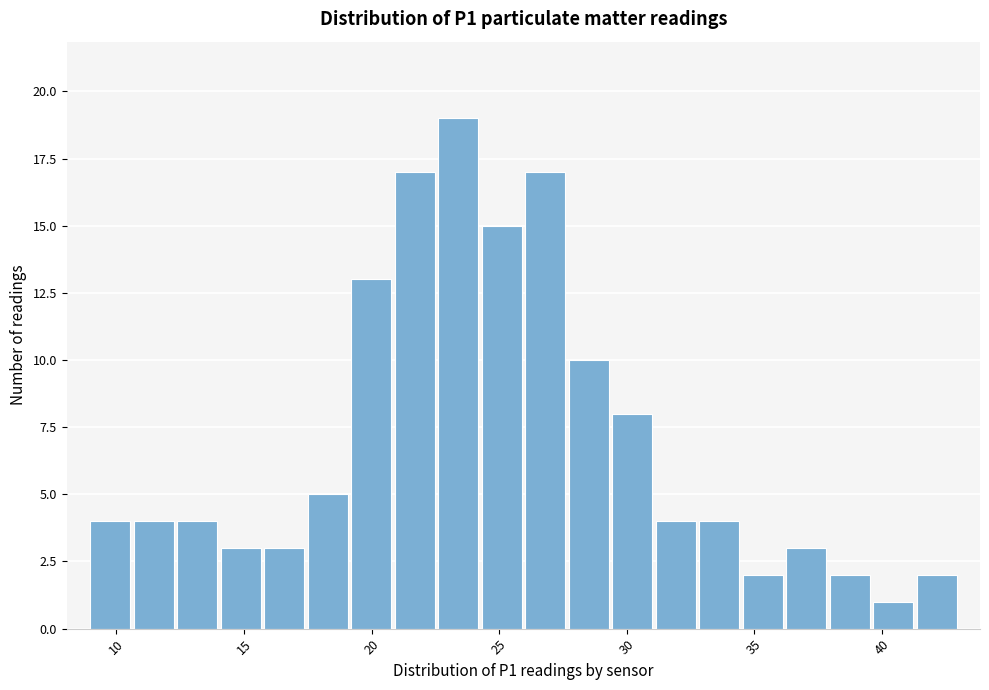

Read against the x-axis, roughly where is the centre of the tallest bar?

23.5